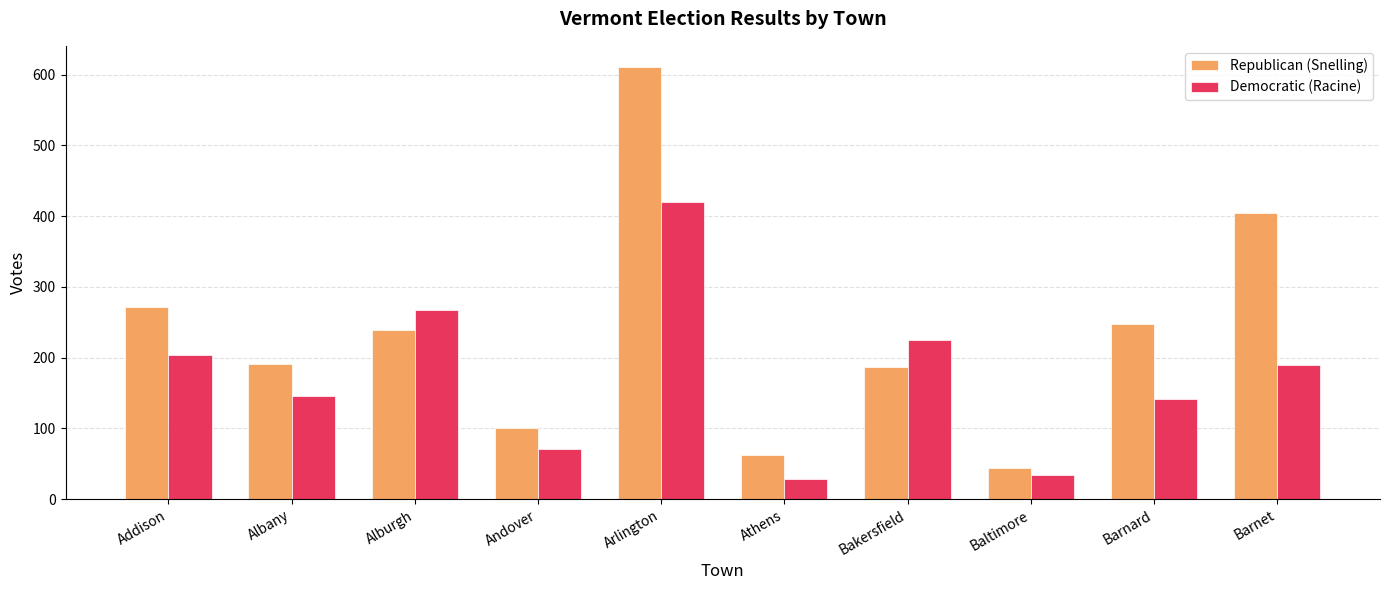

List the series in order of their peak value, lowest first.

Democratic (Racine), Republican (Snelling)